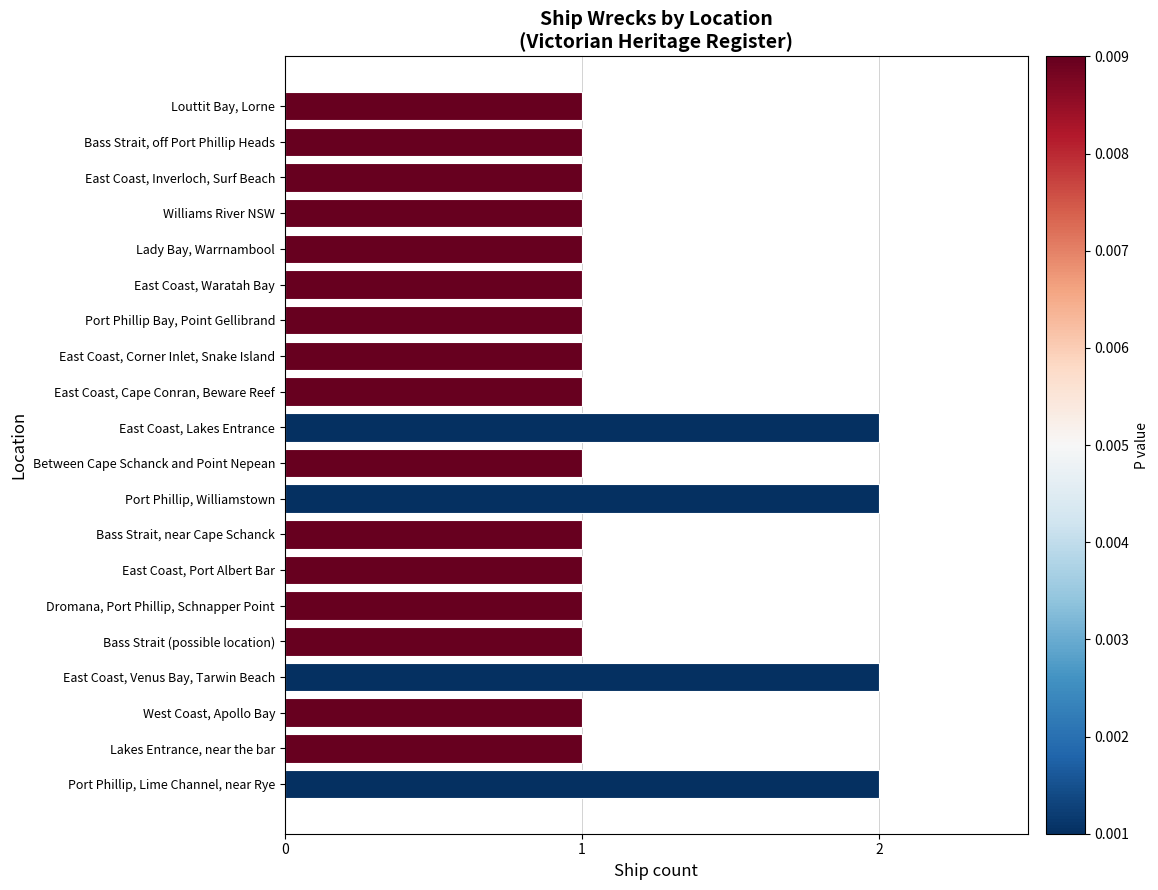

Reading bottom to top, transcribe all the data shown in this chart.

Port Phillip, Lime Channel, near Rye=2	Lakes Entrance, near the bar=1	West Coast, Apollo Bay=1	East Coast, Venus Bay, Tarwin Beach=2	Bass Strait (possible location)=1	Dromana, Port Phillip, Schnapper Point=1	East Coast, Port Albert Bar=1	Bass Strait, near Cape Schanck=1	Port Phillip, Williamstown=2	Between Cape Schanck and Point Nepean=1	East Coast, Lakes Entrance=2	East Coast, Cape Conran, Beware Reef=1	East Coast, Corner Inlet, Snake Island=1	Port Phillip Bay, Point Gellibrand=1	East Coast, Waratah Bay=1	Lady Bay, Warrnambool=1	Williams River NSW=1	East Coast, Inverloch, Surf Beach=1	Bass Strait, off Port Phillip Heads=1	Louttit Bay, Lorne=1